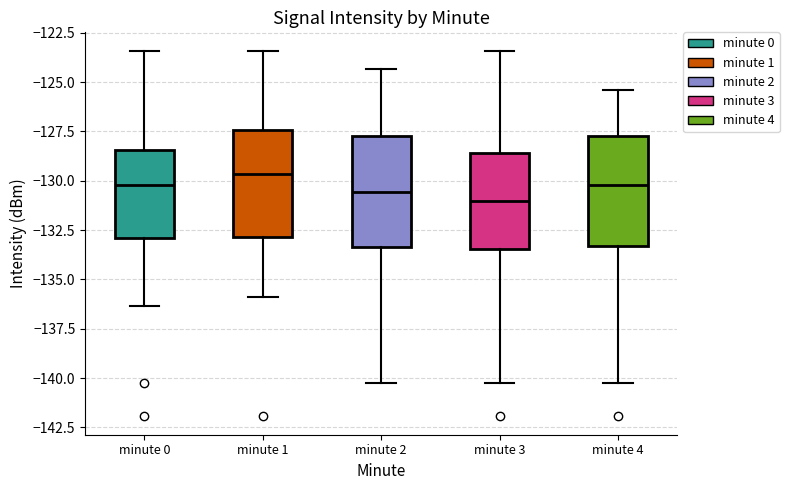

Where does the median line of the box for minute 1 sit on the y-axis? The values are not printed on the chart, so give them approximately, as read against the axis.

-129.5